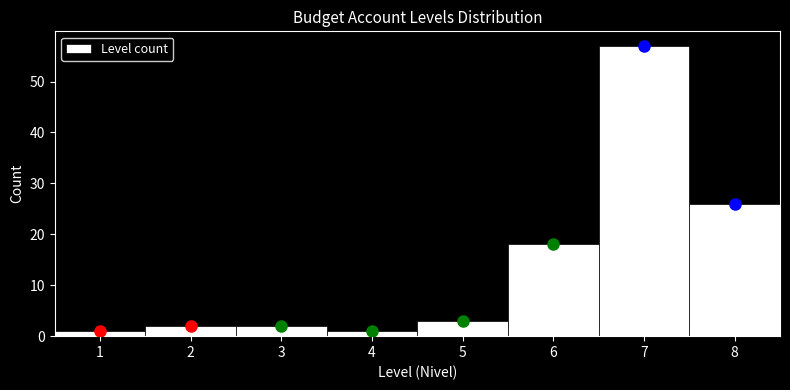

Over which range of the x-axis is the bar tallest?

6.5 to 7.5